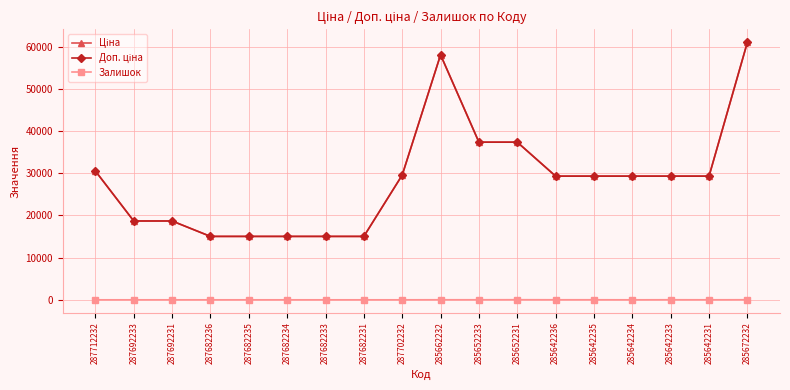

Is this an area chart (filled region under the line)?

No